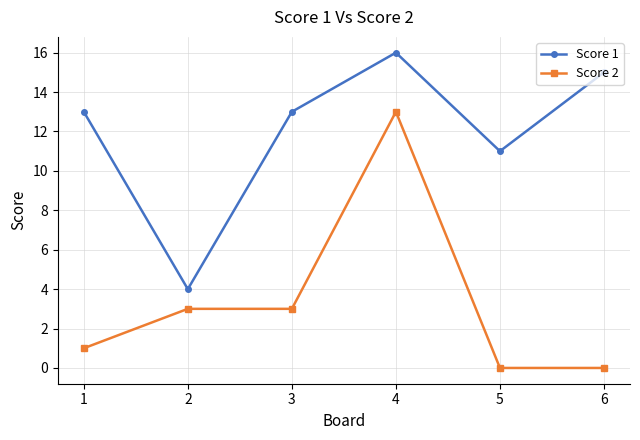

Which label corresponds to the largest value in the chart?

4